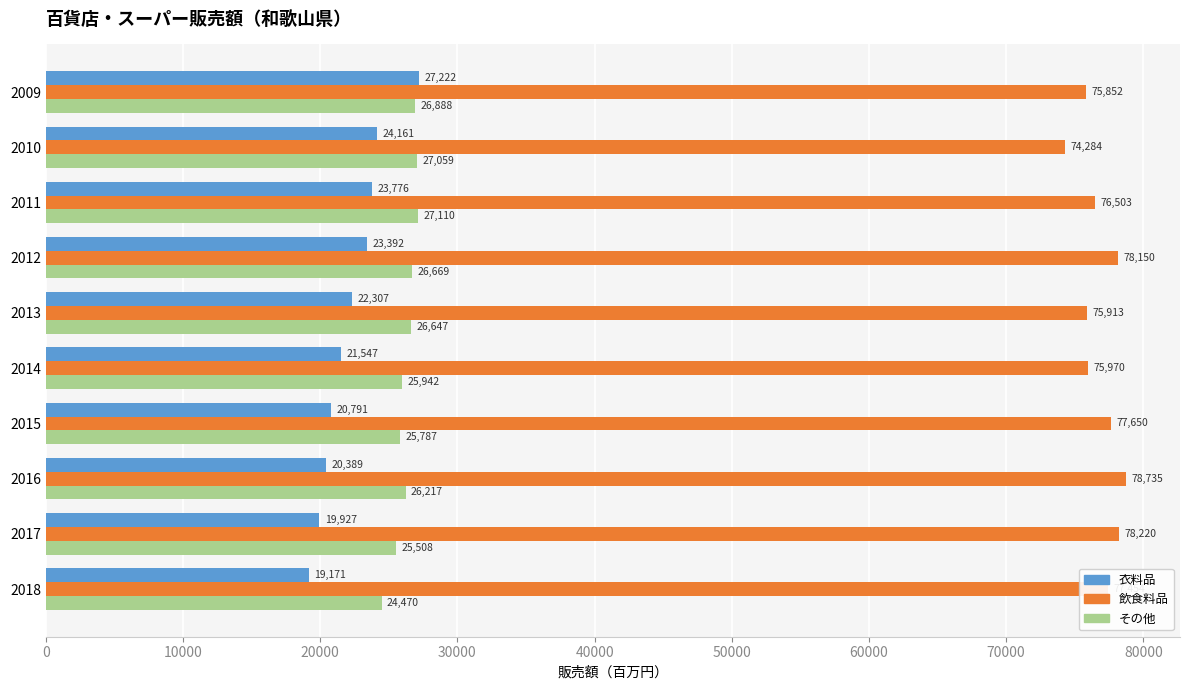

What is the minimum value for 飲食料品?

74284